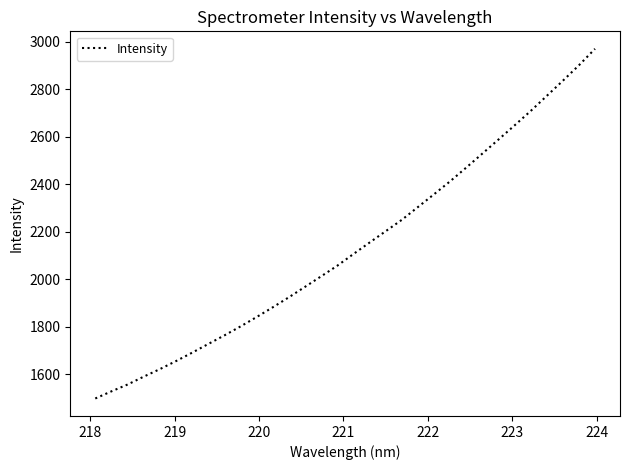

What is the sum of all values?

68331.1